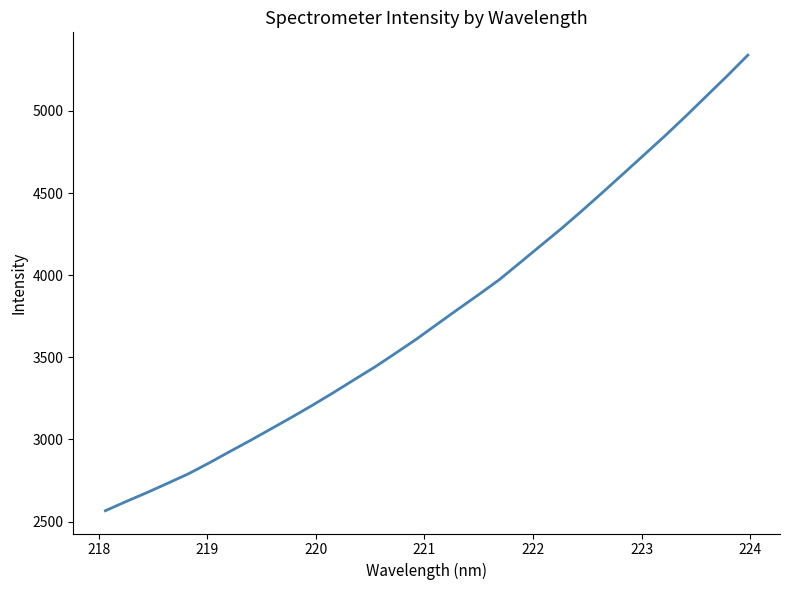

What is the maximum value shown in the chart?

5340.2